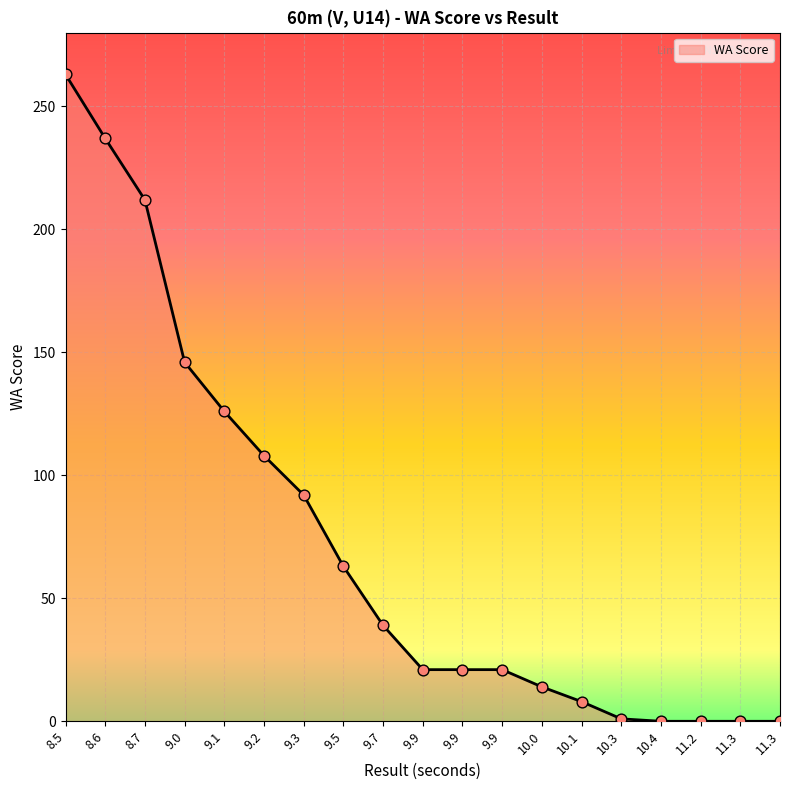

Which has a higher value, 10.4 or 8.6?

8.6